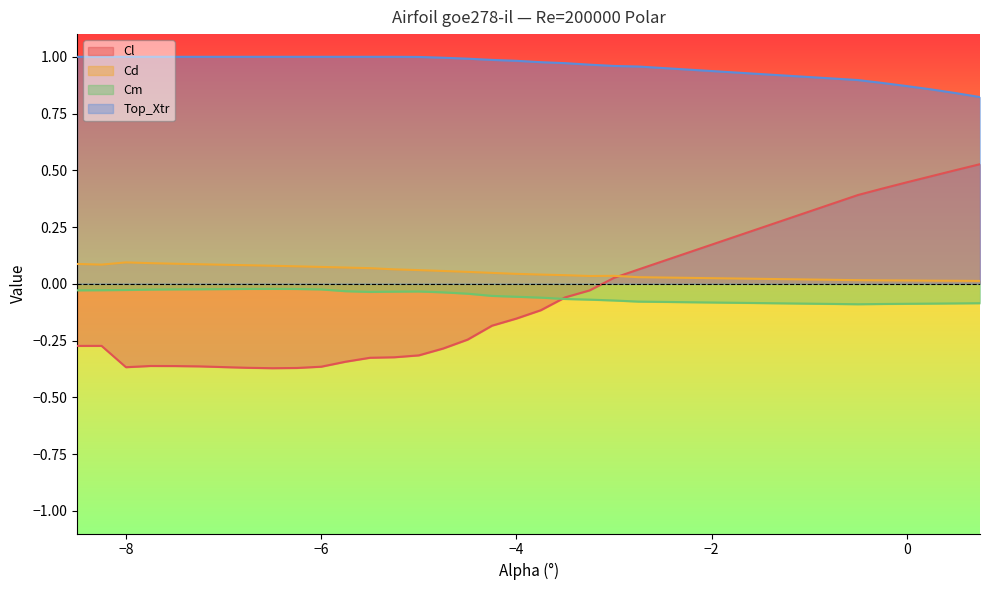

True or false: Top_Xtr has more than 1 interior local peaks.

False